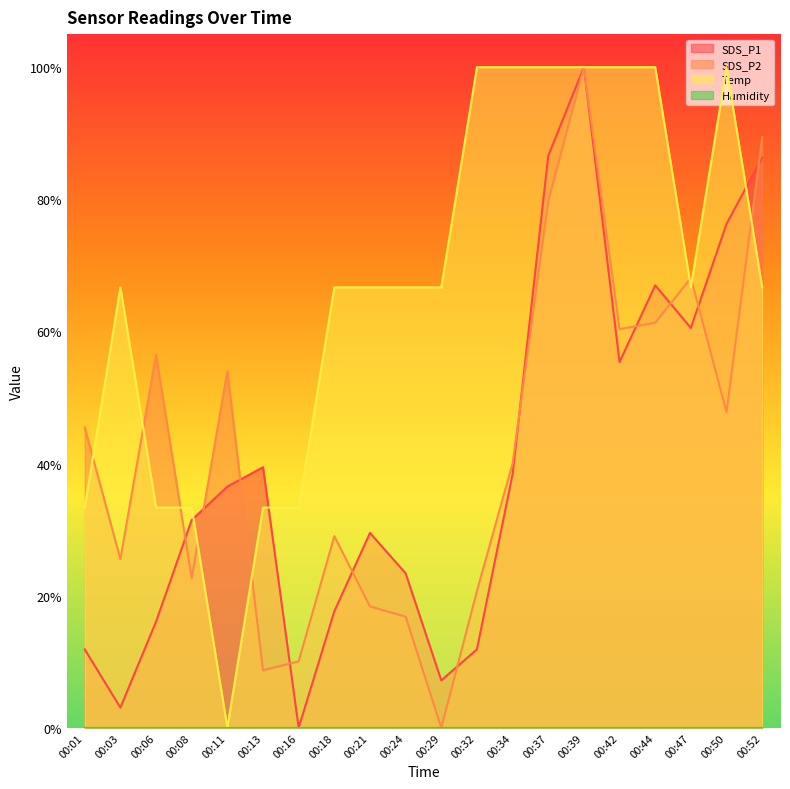

How many distinct data groups are displayed?

4